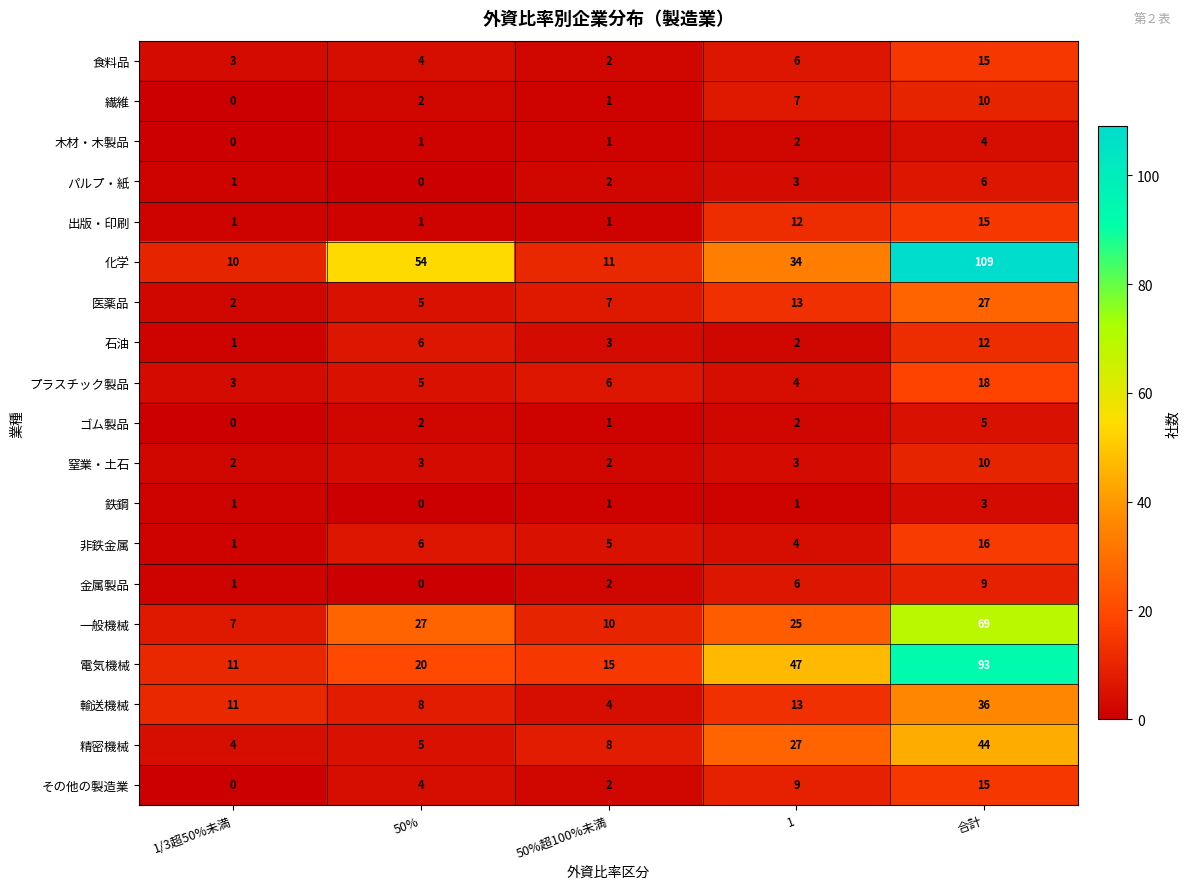

Is the value of 窒業・土石 at 1/3超50%未満 greater than the value of 一般機械 at 50%超100%未満?

No